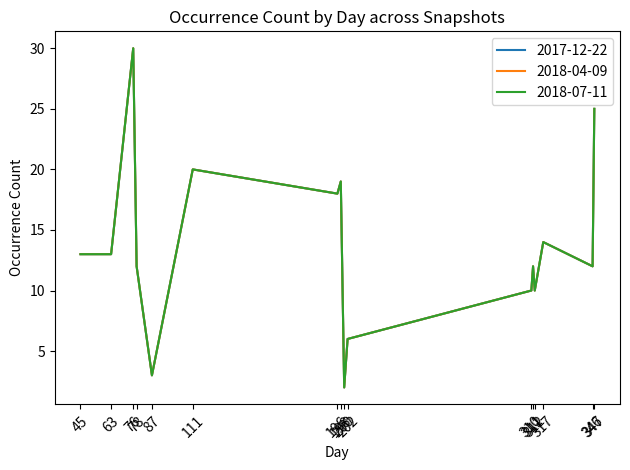

The value of 2017-12-22 at 198 is 30. True or false?

False